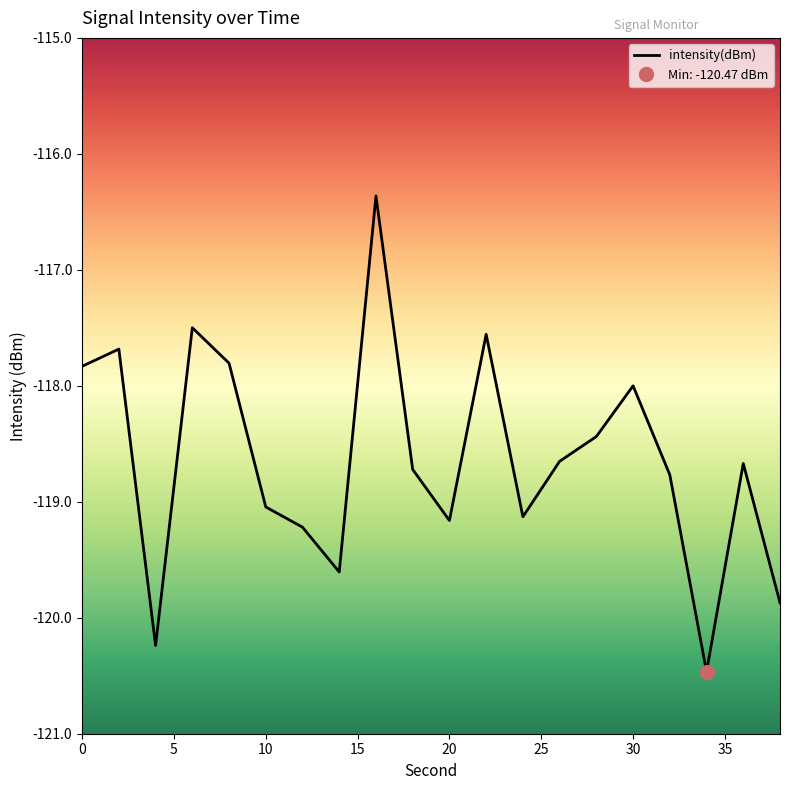

How many points are lower than both their immediate neighbors (excluding endpoints)?

5